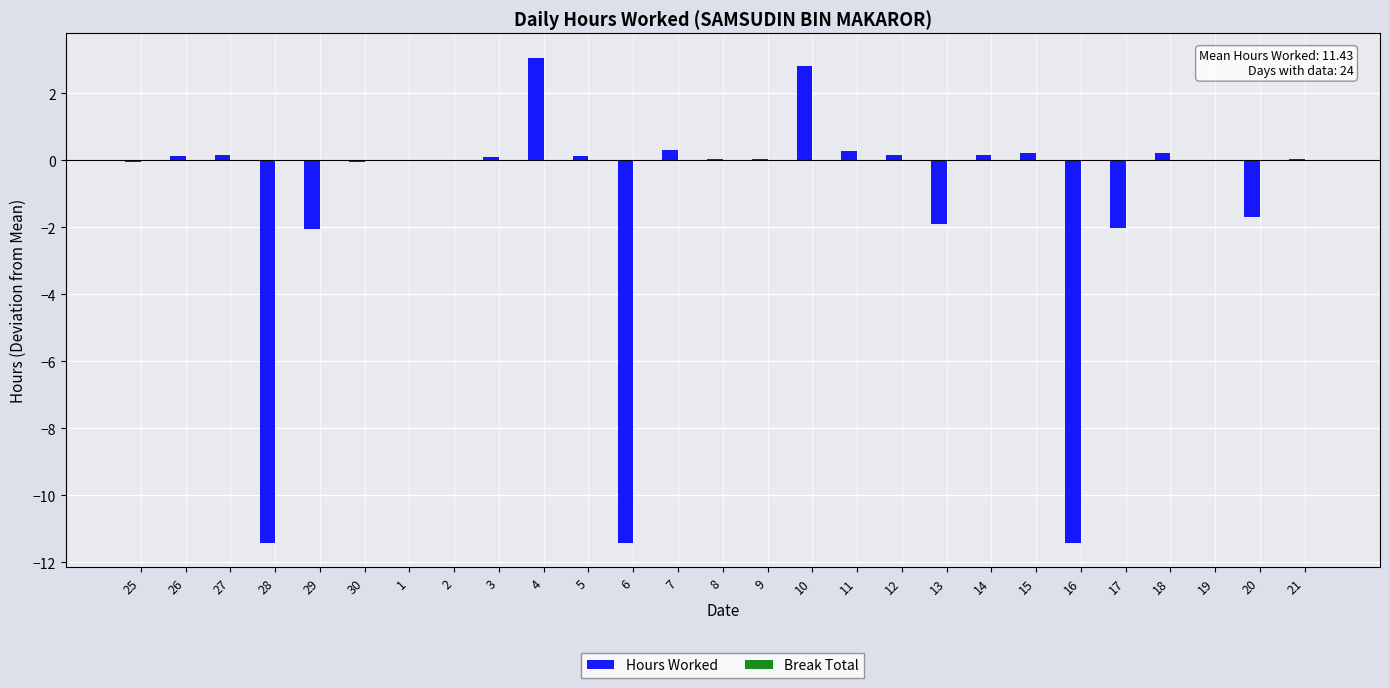

Count the number of categories in the chart.

27